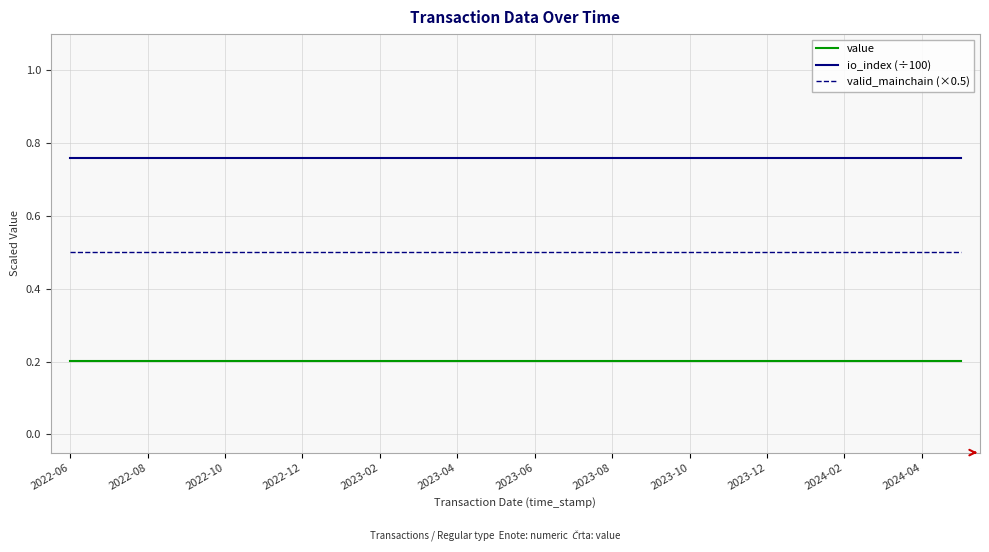

True or false: value and valid_mainchain (×0.5) intersect in this chart.

False